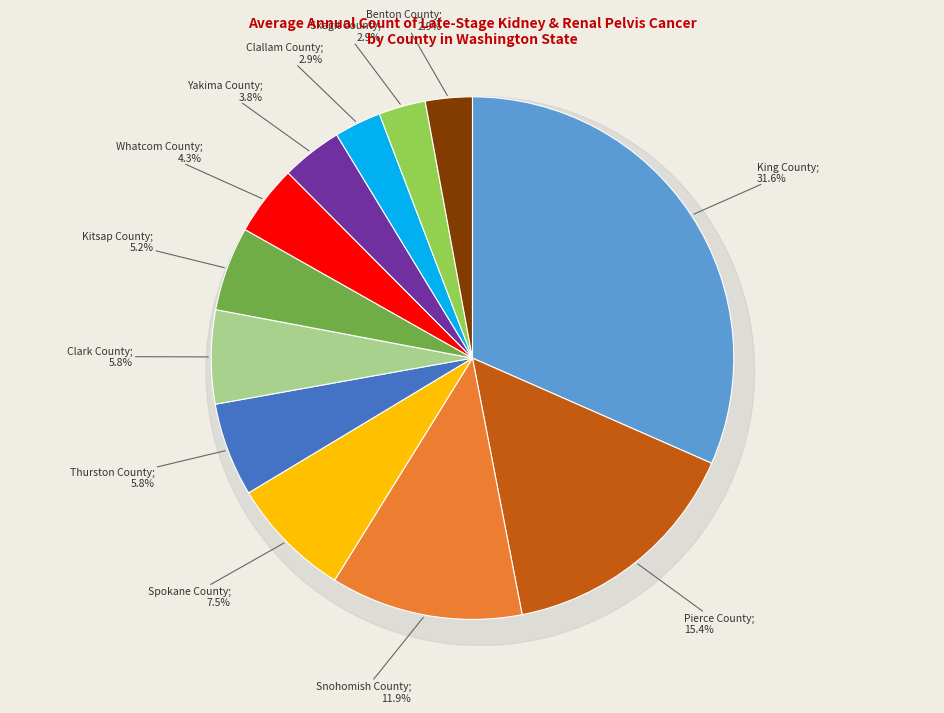

Approximately how many times larger is the value at Clark County compared to Clallam County?

2.0